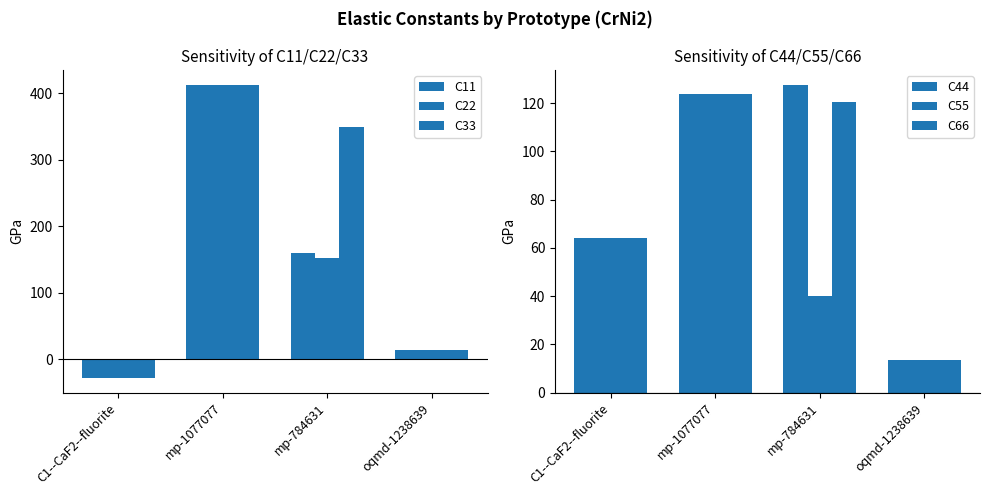

What is the difference between the maximum and minimum values in the C44 series?

113.9